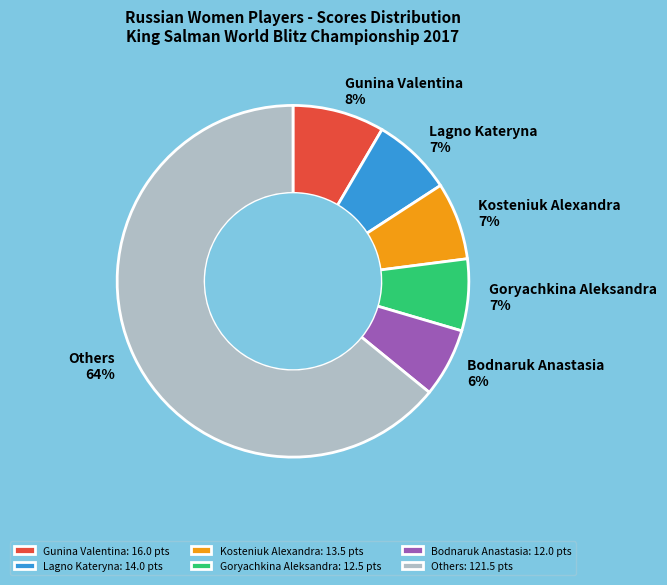

To the nearest percent, what percentage of the pie is Gunina Valentina?

8%